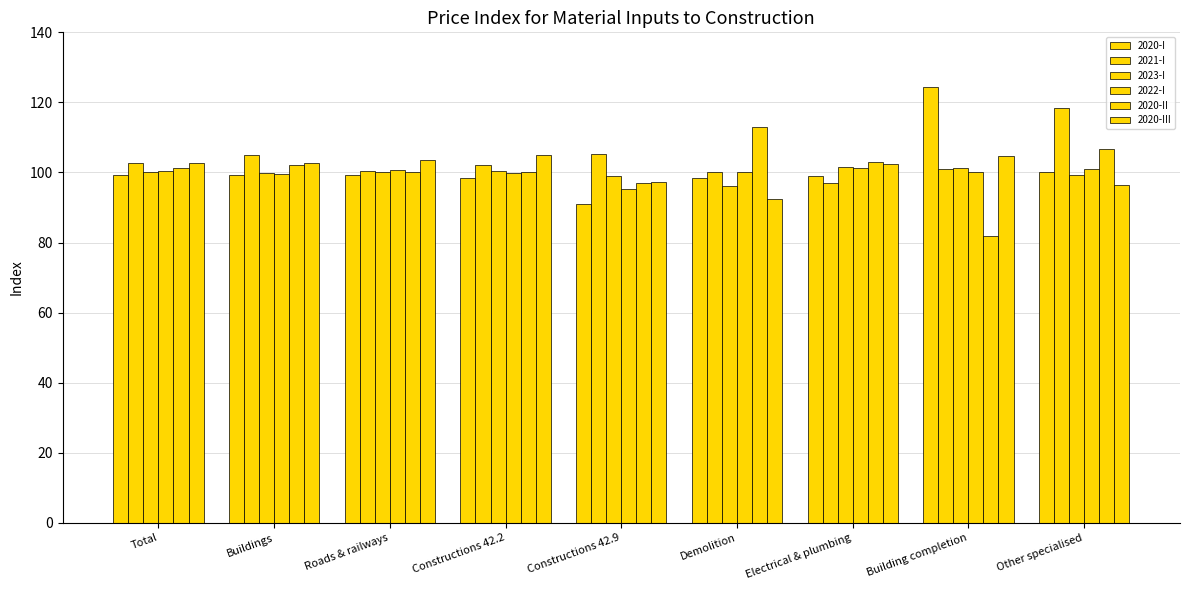

How many bars are there in total?

54